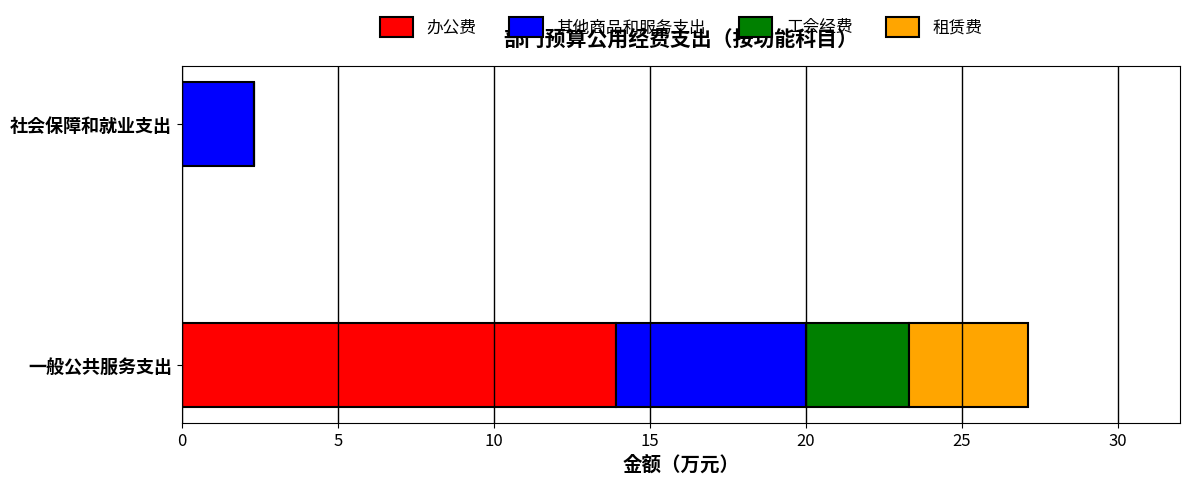

What is the total value across all series at 一般公共服务支出?

27.1